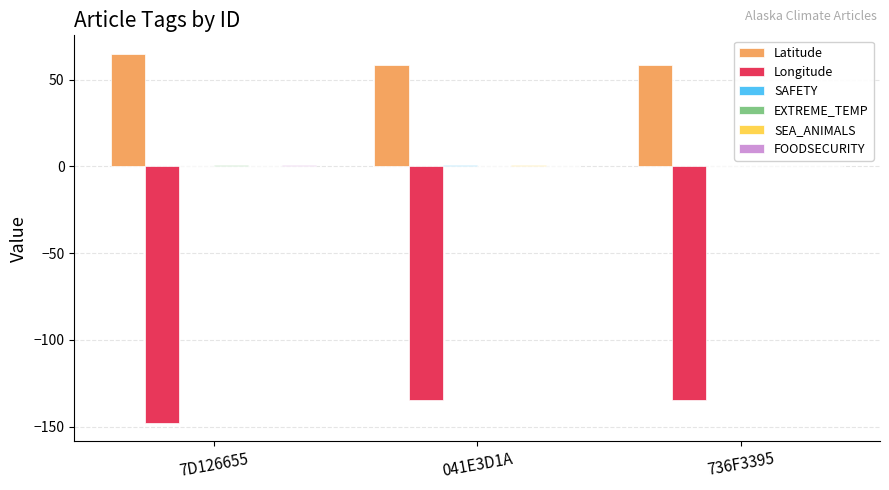

What is the sum of all Longitude values?

-416.6